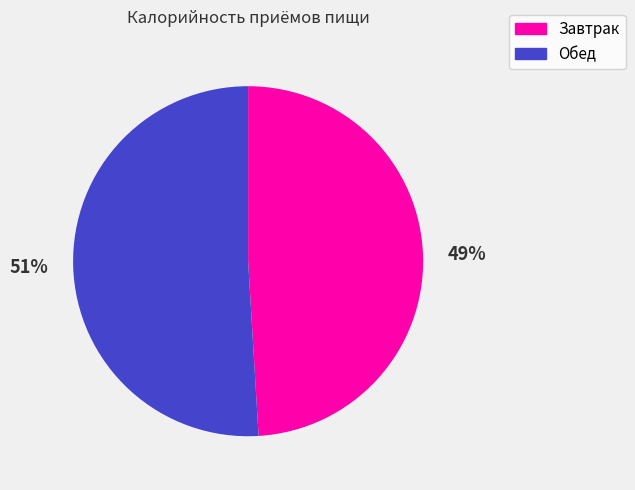

Does Обед represent more than half of the total?

Yes